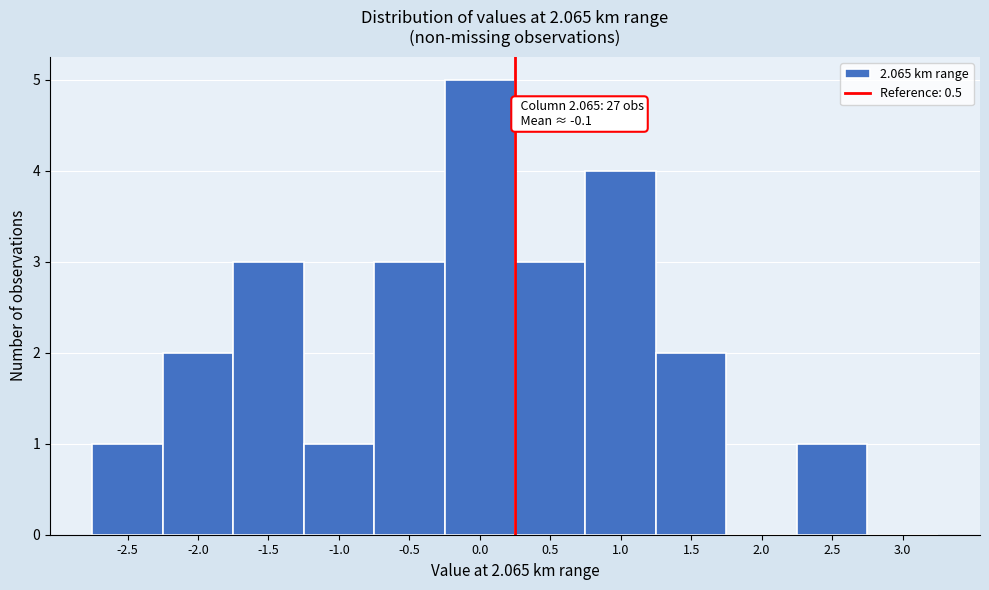

Reading right to left, transcribe all the data shown in this chart.

3.0=0	2.5=1	2.0=0	1.5=2	1.0=4	0.5=3	0.0=5	-0.5=3	-1.0=1	-1.5=3	-2.0=2	-2.5=1